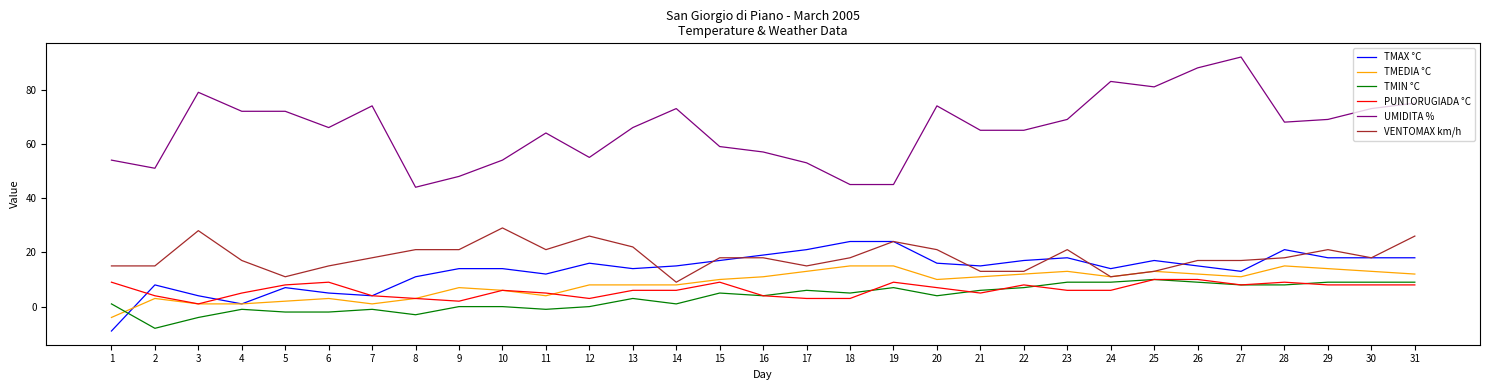

What is the sum of all PUNTORUGIADA °C values?

192